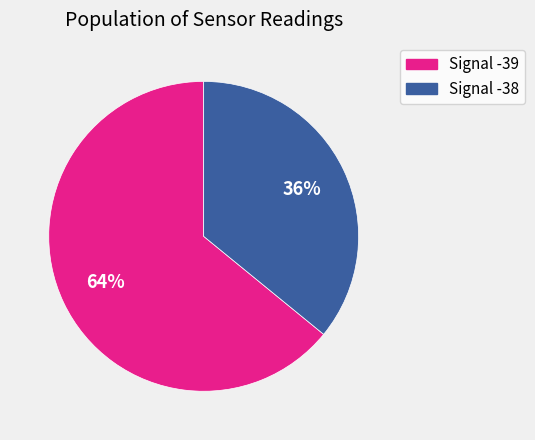

Does any single category account for the majority?

Yes